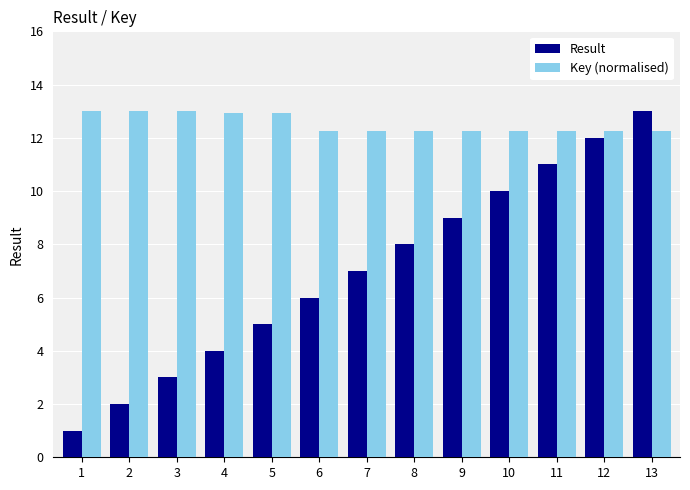

What is the greatest value displayed?

13.0